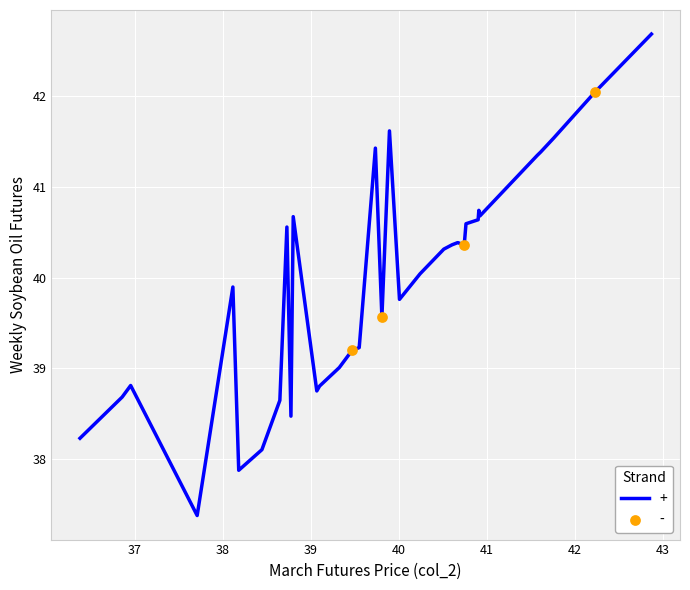

What is the smallest value displayed?

37.4